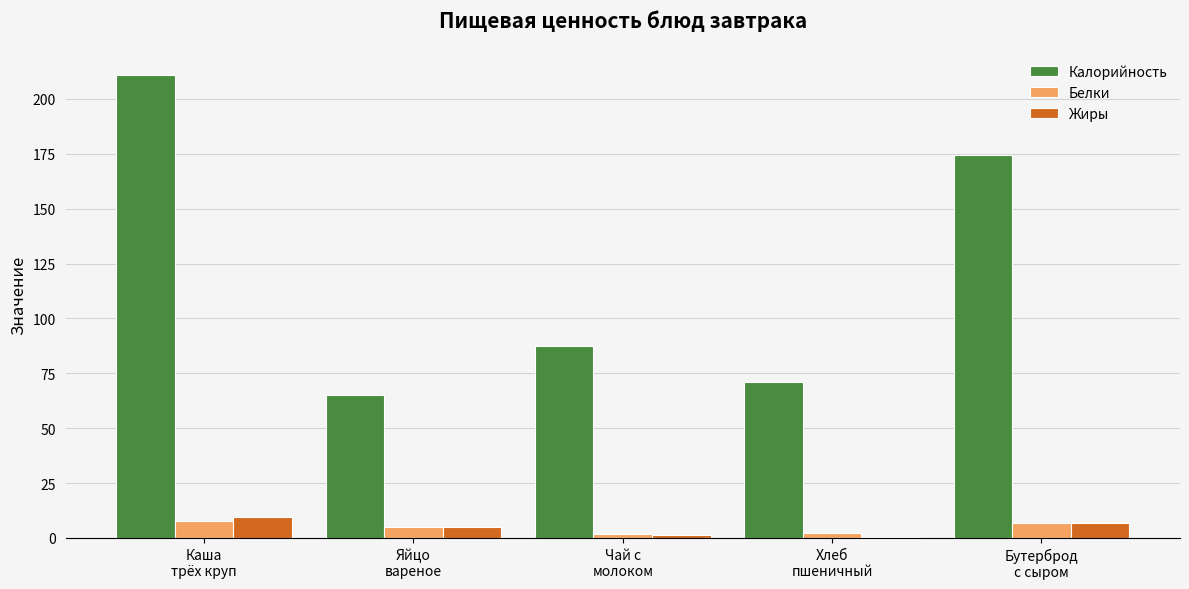

The value of Жиры at Каша
трёх круп is 2.4. True or false?

False